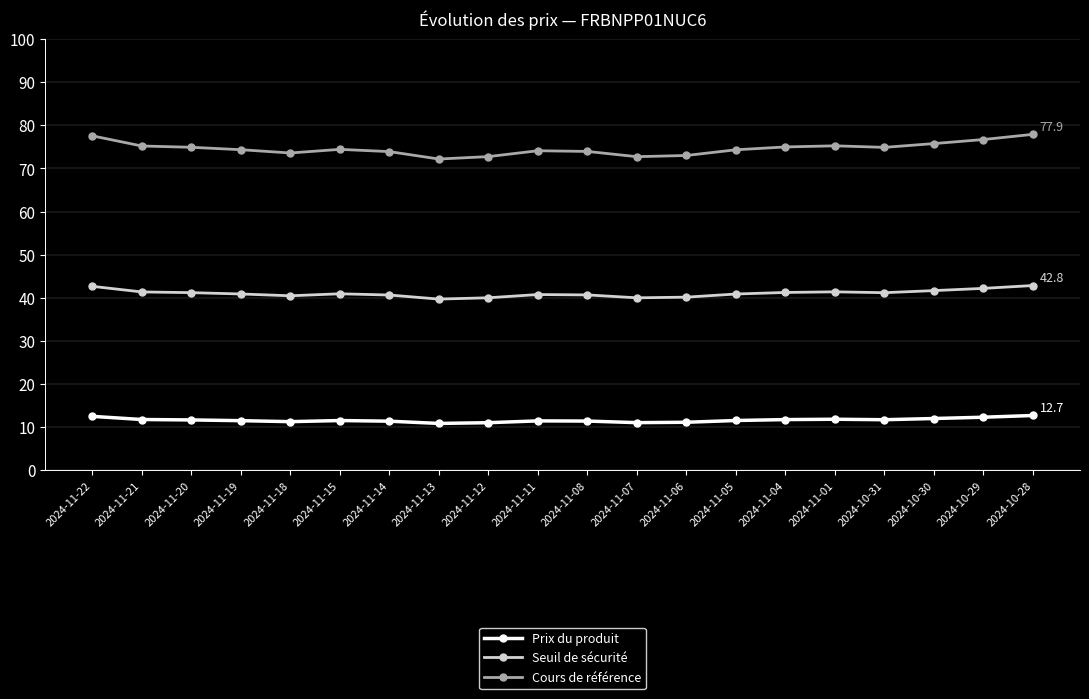

What is the smallest value displayed?

10.9